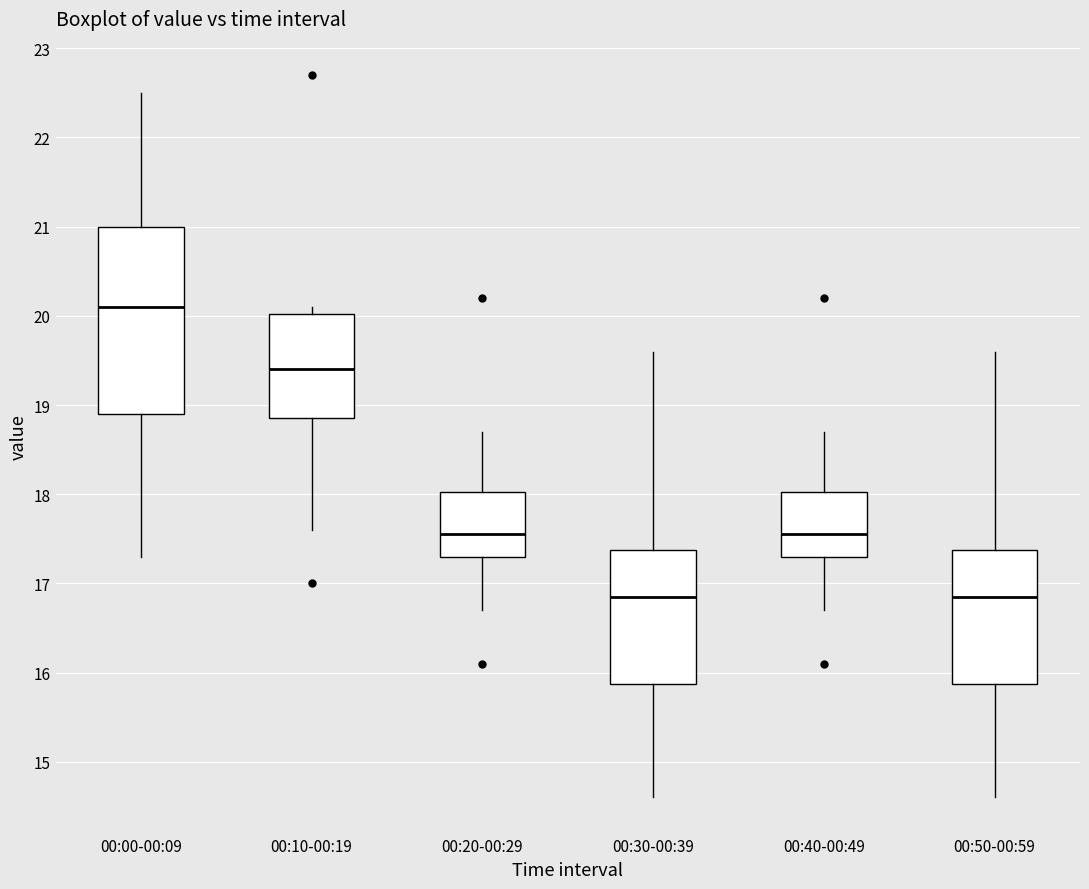

Where is the lower edge of the box for 00:20-00:29 on the y-axis? The values are not printed on the chart, so give them approximately, as read against the axis.

17.3